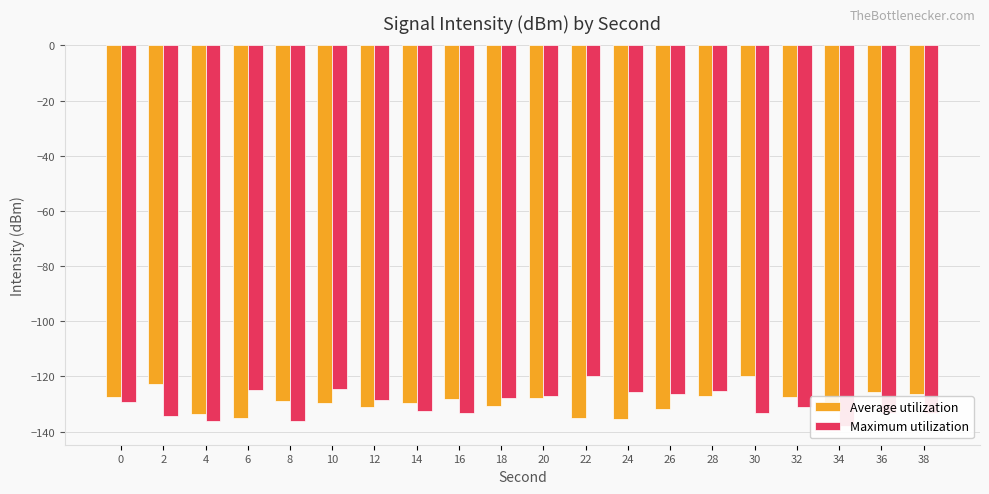

How many bars are there in total?

40